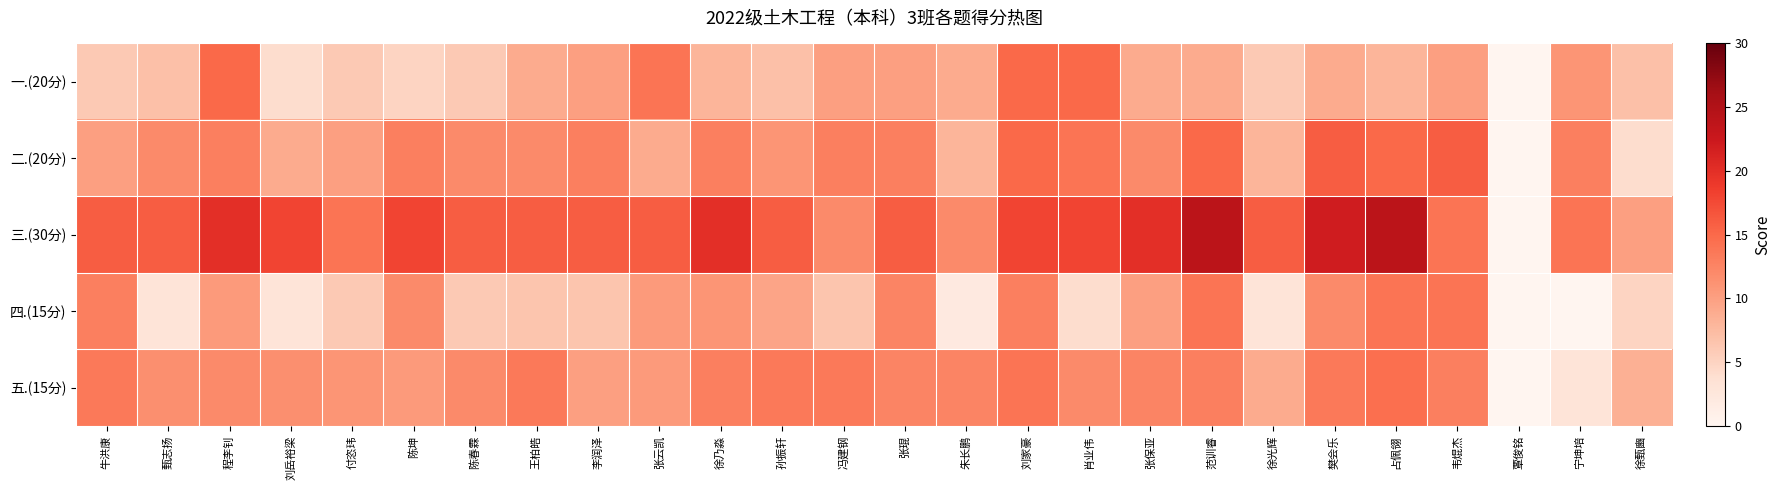

Reading right to left, what are all the values shown in this chart?

一.(20分): 徐甄豳=7.0	宁坤培=11.0	覃俊铭=0.0	韦焜杰=10.0	占佩翎=8.0	樊会乐=9.0	徐光辉=6.0	范训睿=9.0	张保亚=9.0	肖业伟=15.0	刘家豪=15.0	朱长鹏=9.0	张琨=10.0	冯建钢=10.0	孙振轩=7.0	徐乃淼=8.0	张云凯=14.0	李润泽=10.0	王柏皓=9.0	陈春霖=6.0	陈坤=5.0	付恣玮=6.0	刘岳裕梁=4.0	程李钊=15.0	甄志扬=7.0	牛洪康=6.0
二.(20分): 徐甄豳=4.0	宁坤培=13.0	覃俊铭=0.0	韦焜杰=16.0	占佩翎=15.0	樊会乐=16.0	徐光辉=8.0	范训睿=15.0	张保亚=12.0	肖业伟=14.0	刘家豪=15.0	朱长鹏=8.0	张琨=13.0	冯建钢=13.0	孙振轩=11.0	徐乃淼=13.0	张云凯=9.0	李润泽=13.0	王柏皓=12.0	陈春霖=12.0	陈坤=13.0	付恣玮=10.0	刘岳裕梁=9.0	程李钊=13.0	甄志扬=12.0	牛洪康=10.0
三.(30分): 徐甄豳=10.0	宁坤培=14.0	覃俊铭=0.0	韦焜杰=14.0	占佩翎=24.0	樊会乐=22.0	徐光辉=16.0	范训睿=24.0	张保亚=20.0	肖业伟=18.0	刘家豪=18.0	朱长鹏=12.0	张琨=16.0	冯建钢=12.0	孙振轩=16.0	徐乃淼=20.0	张云凯=16.0	李润泽=16.0	王柏皓=16.0	陈春霖=16.0	陈坤=18.0	付恣玮=14.0	刘岳裕梁=18.0	程李钊=20.0	甄志扬=16.0	牛洪康=16.0
四.(15分): 徐甄豳=5.0	宁坤培=0.0	覃俊铭=0.0	韦焜杰=14.0	占佩翎=14.0	樊会乐=12.0	徐光辉=3.0	范训睿=14.0	张保亚=10.0	肖业伟=4.0	刘家豪=13.0	朱长鹏=2.0	张琨=12.5	冯建钢=6.5	孙振轩=9.5	徐乃淼=11.0	张云凯=10.5	李润泽=6.5	王柏皓=6.5	陈春霖=6.0	陈坤=12.0	付恣玮=6.0	刘岳裕梁=3.0	程李钊=10.5	甄志扬=3.0	牛洪康=13.0
五.(15分): 徐甄豳=8.5	宁坤培=3.0	覃俊铭=0.0	韦焜杰=13.0	占佩翎=14.5	樊会乐=13.5	徐光辉=9.0	范训睿=13.0	张保亚=12.5	肖业伟=12.0	刘家豪=14.0	朱长鹏=12.5	张琨=12.5	冯建钢=13.5	孙振轩=13.5	徐乃淼=13.0	张云凯=10.5	李润泽=10.0	王柏皓=13.5	陈春霖=12.0	陈坤=10.5	付恣玮=11.0	刘岳裕梁=11.5	程李钊=12.0	甄志扬=11.5	牛洪康=13.5